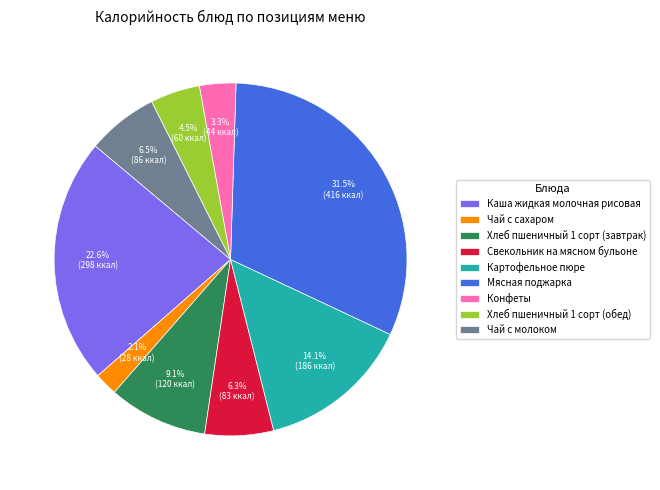

To the nearest percent, what is the average slice percentage?

11%